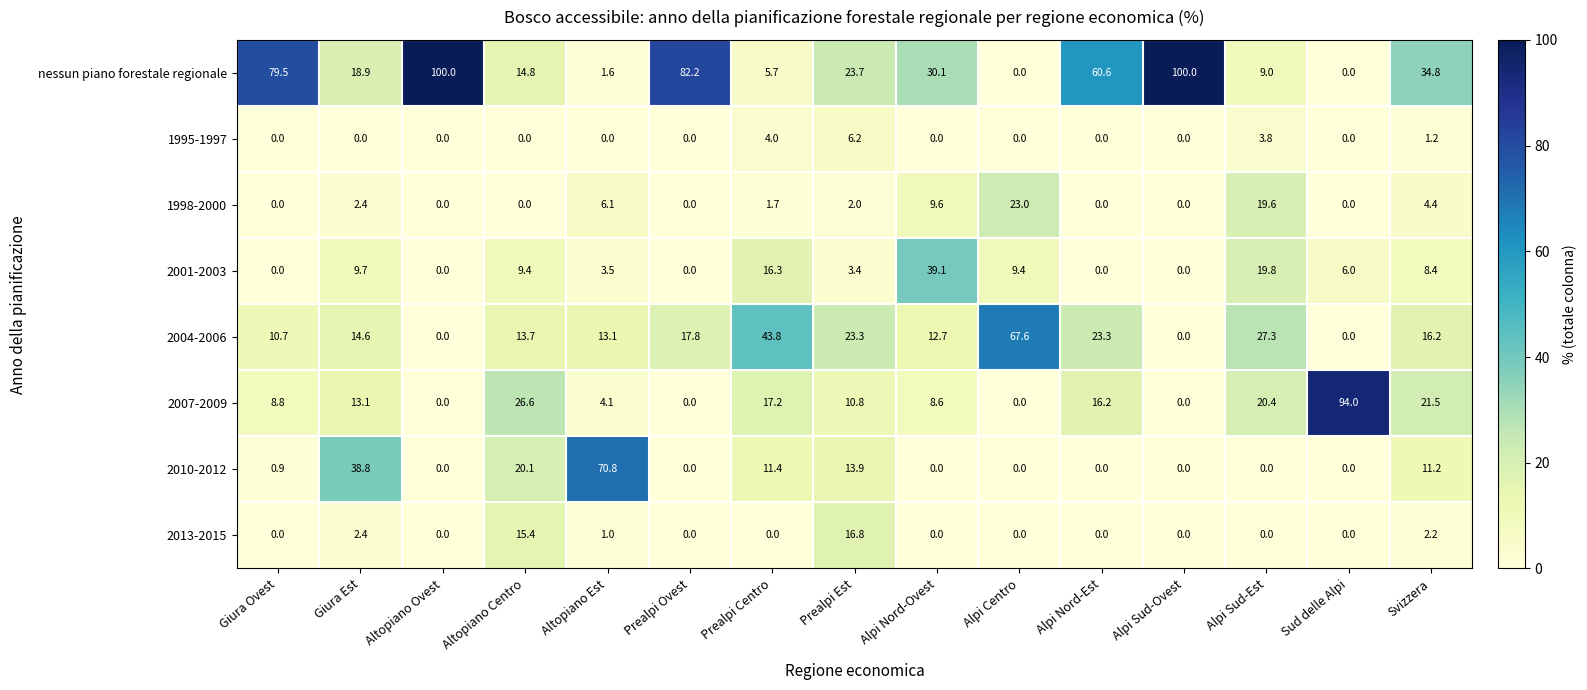

What is the difference between the maximum and minimum values in the 2001-2003 series?

39.1